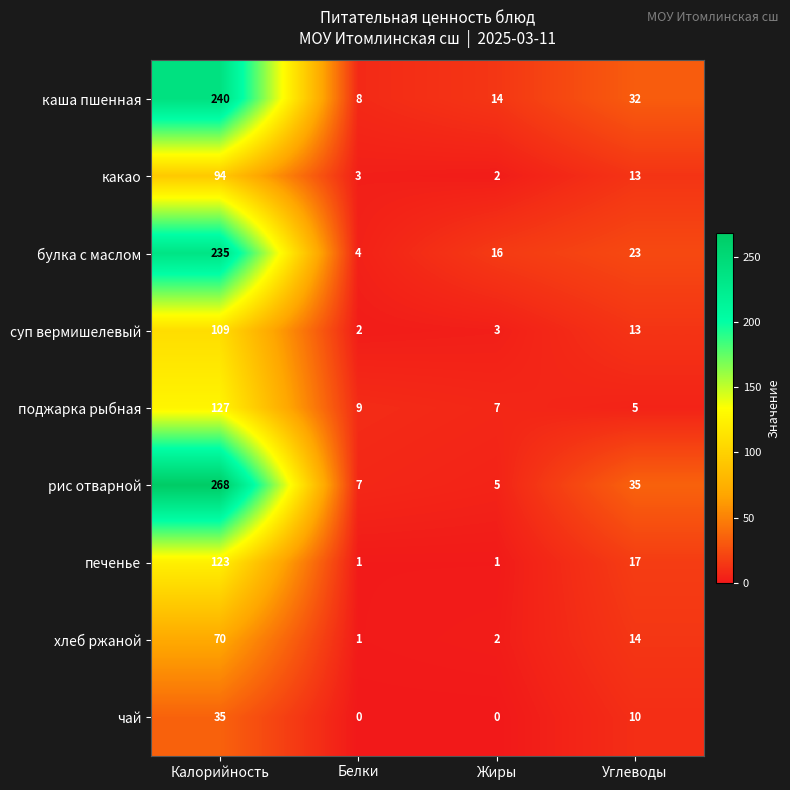

Rank the series by their maximum value, from highest to lowest.

рис отварной, каша пшенная, булка с маслом, поджарка рыбная, печенье, суп вермишелевый, какао, хлеб ржаной, чай